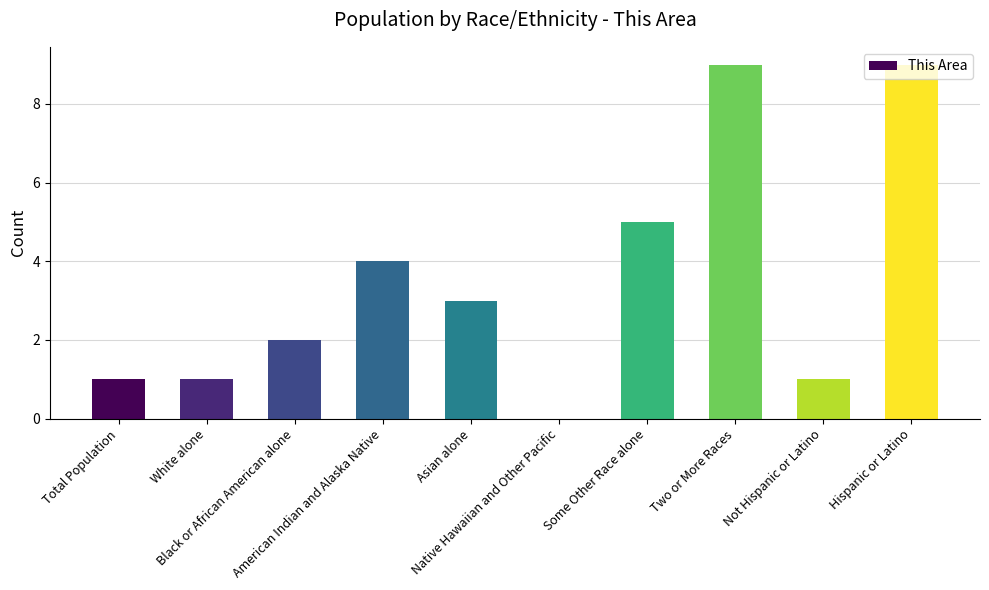

Is it true that the value at Some Other Race alone is 5?

True